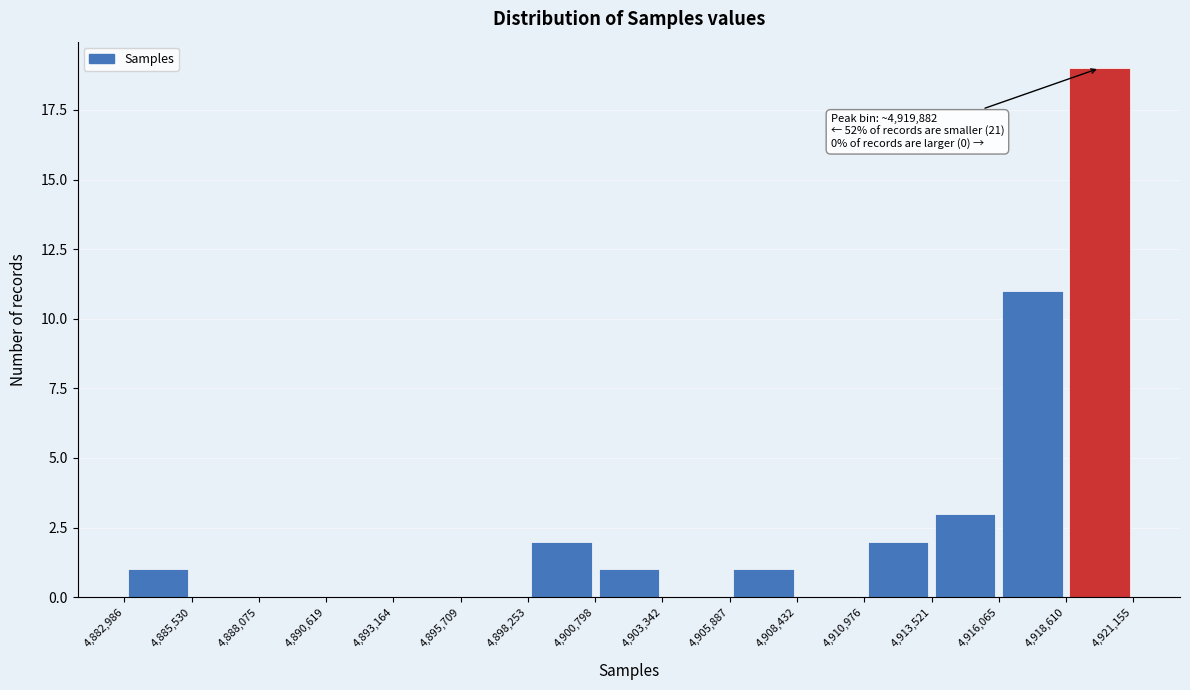

Over which range of the x-axis is the bar tallest?

4,918,610 to 4,921,155